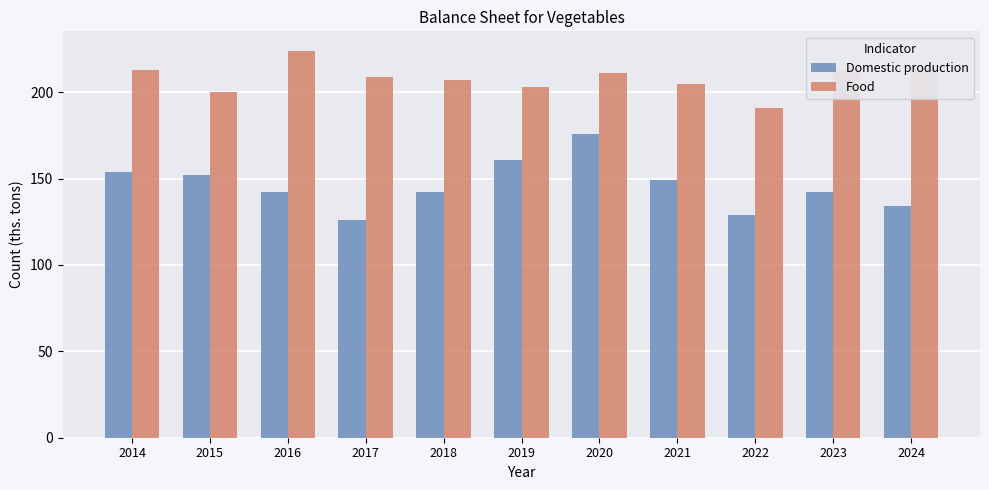

At which category does the chart reach its peak across all series?

2016